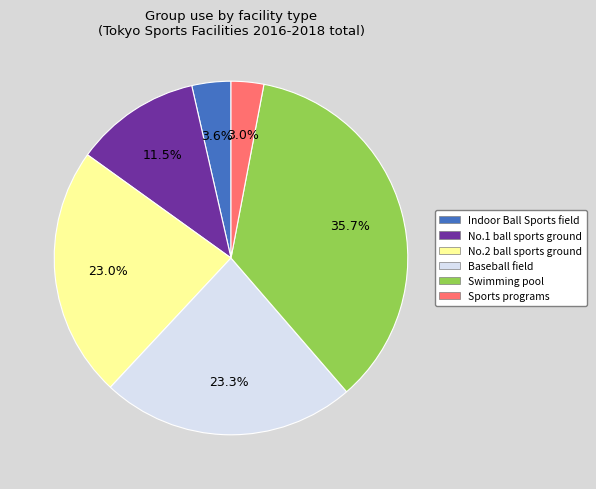

What percentage is the Indoor Ball Sports field slice, to the nearest percent?

4%